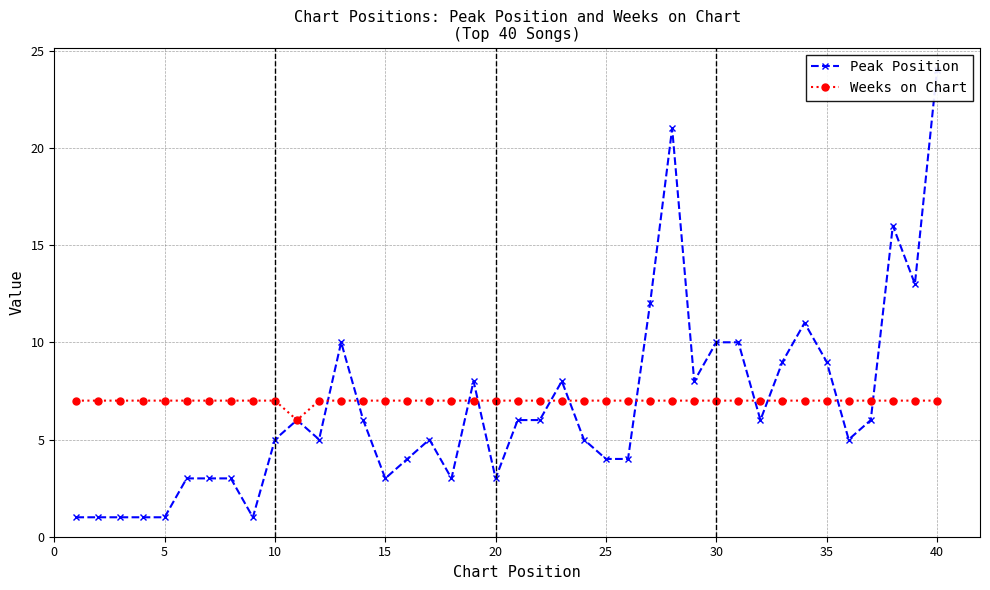

How many data points in Peak Position are less than 6?

20